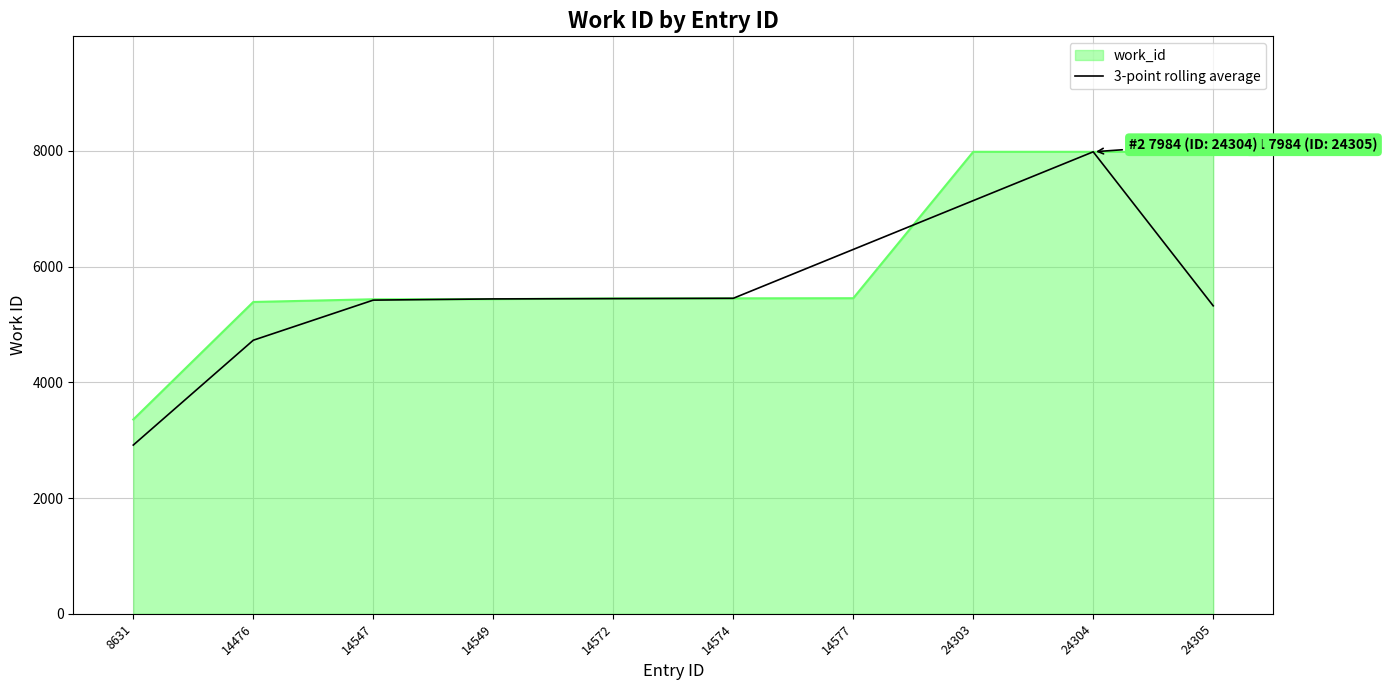

Which category has the lowest value across all series?

8631